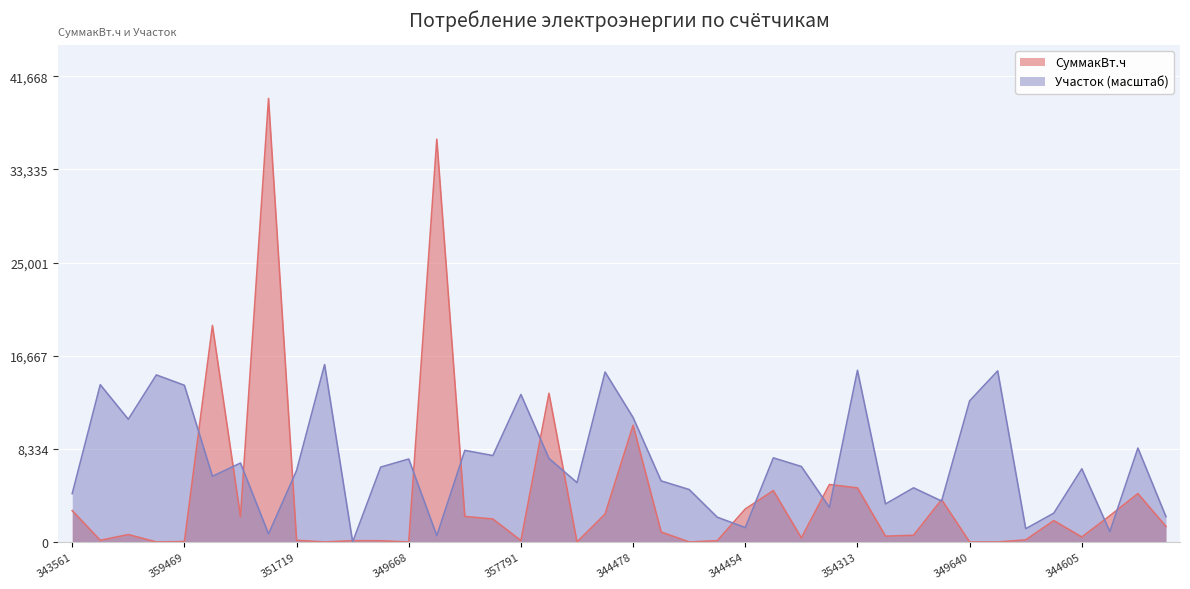

Which has a higher value, 344865 or 343566?

344865